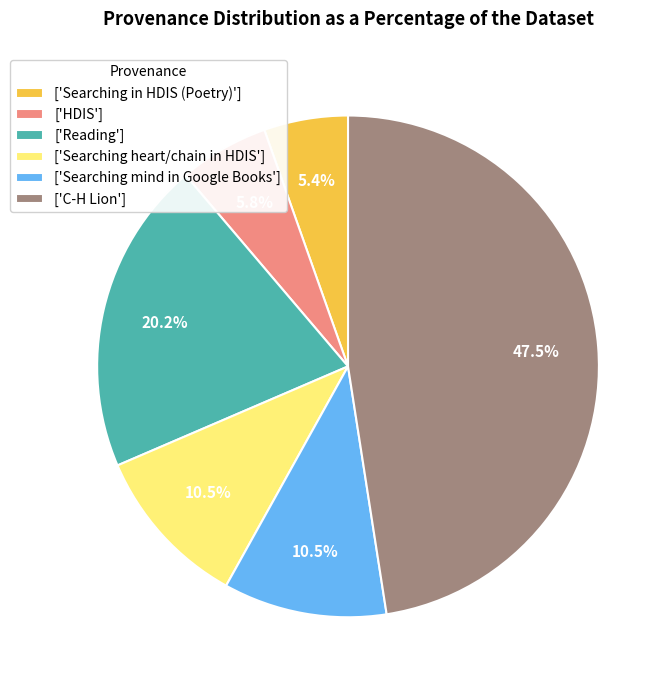

Combined, do ['Searching in HDIS (Poetry)'] and ['Reading'] account for over 50%?

No